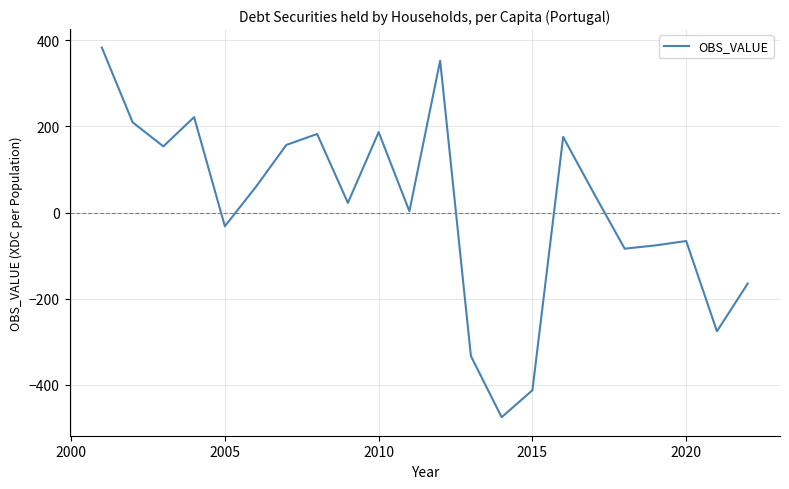

What is the minimum value shown in the chart?

-475.0